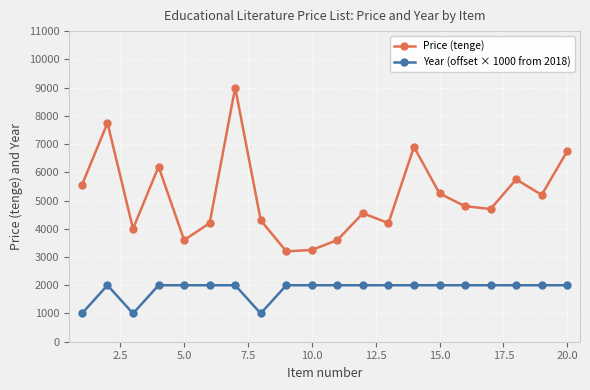

List the series in order of their overall mean, lowest first.

Year (offset × 1000 from 2018), Price (tenge)